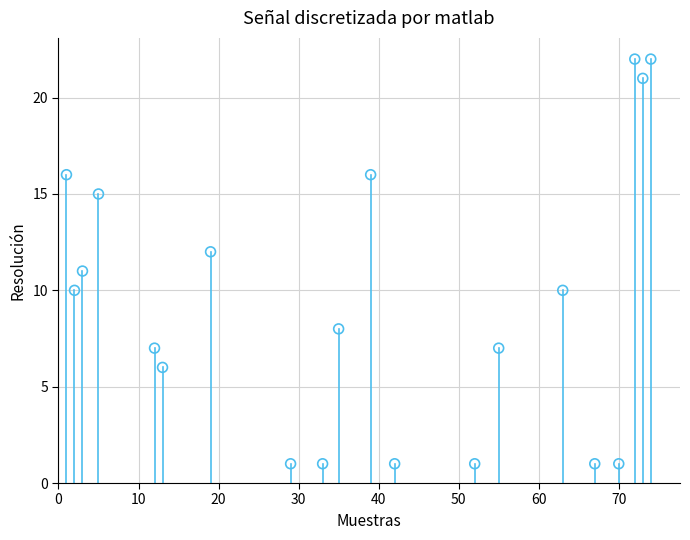

What is the range of X values (max minus min)?

73